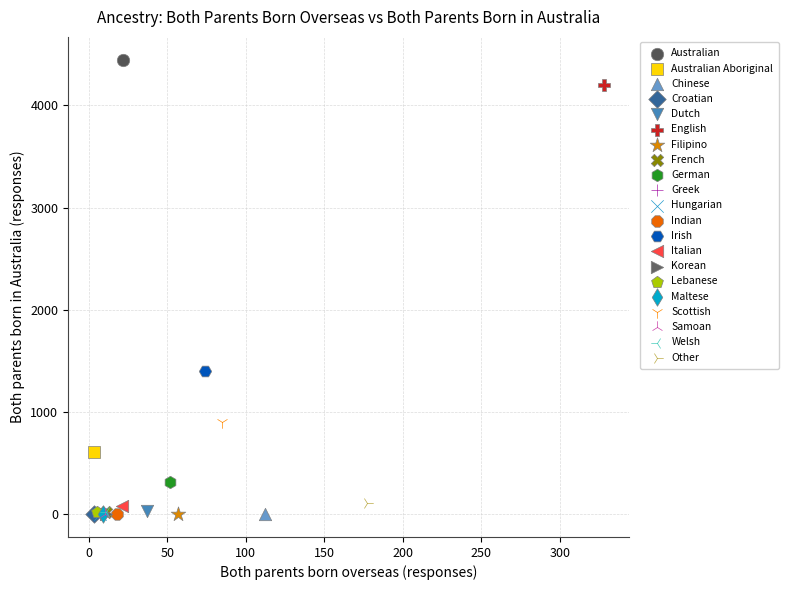

What are all the series names shown in the legend?

Australian, Australian Aboriginal, Chinese, Croatian, Dutch, English, Filipino, French, German, Greek, Hungarian, Indian, Irish, Italian, Korean, Lebanese, Maltese, Scottish, Samoan, Welsh, Other